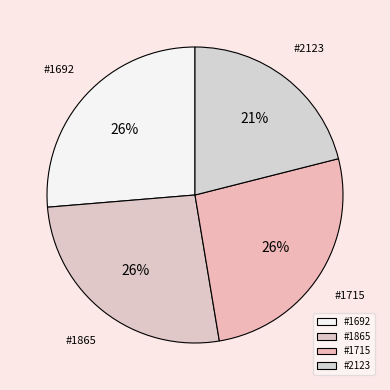

Combined, do #1865 and #1692 account for over 50%?

Yes